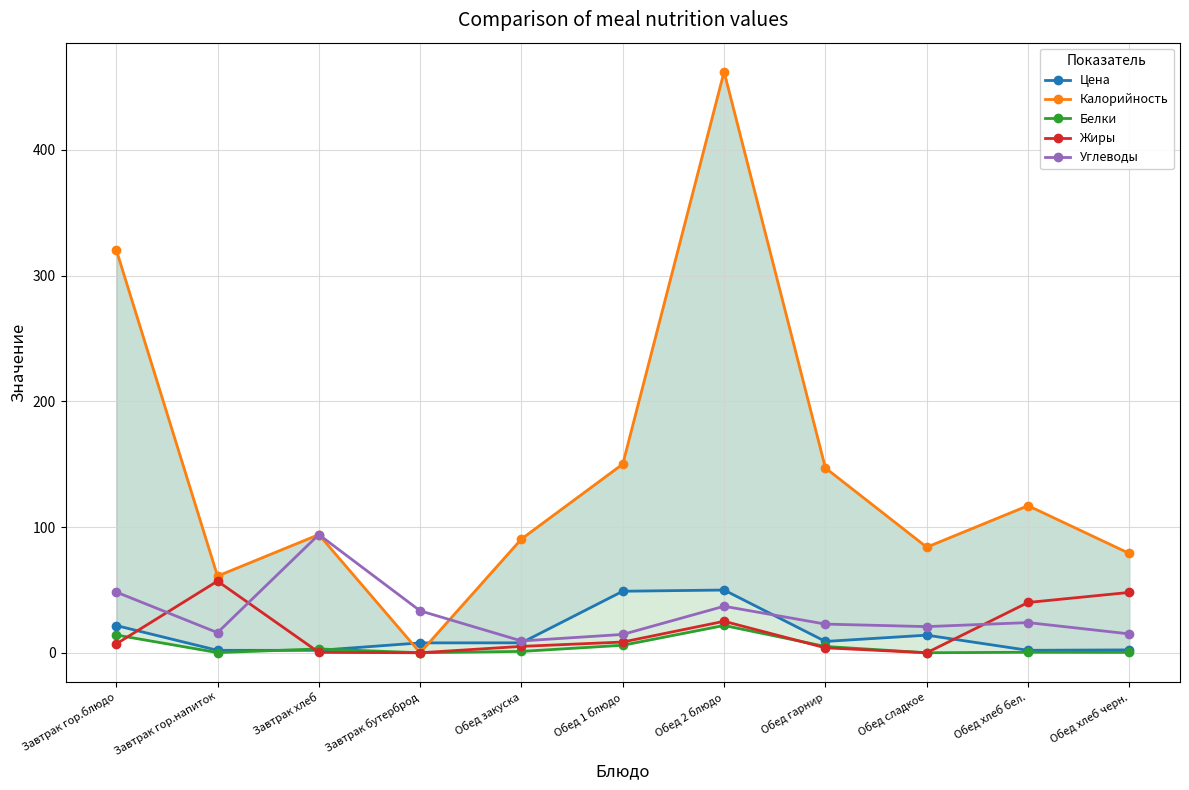

What is the value of the Цена point at the 5th from the left?

7.9